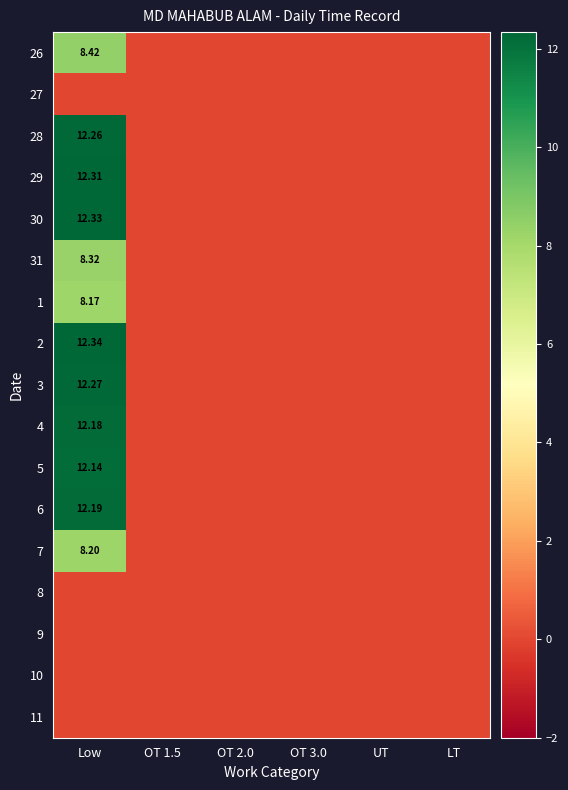

Is the value of 10 at LT greater than the value of 8 at LT?

No